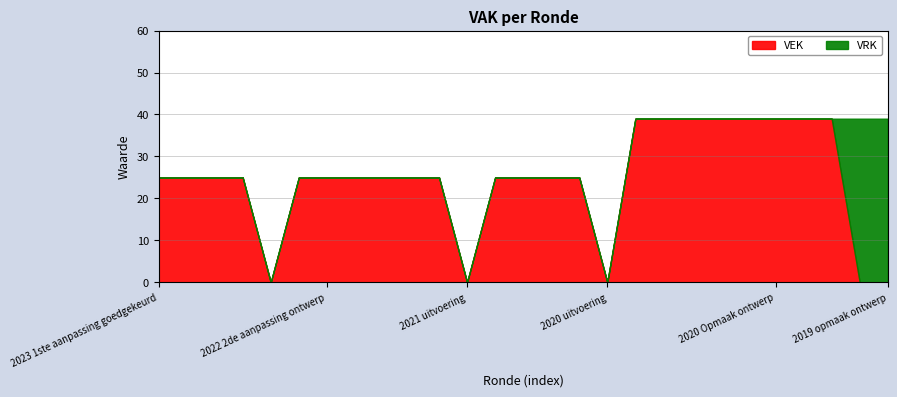

What is the label of the 27th point from the right?

2023 1ste aanpassing goedgekeurd